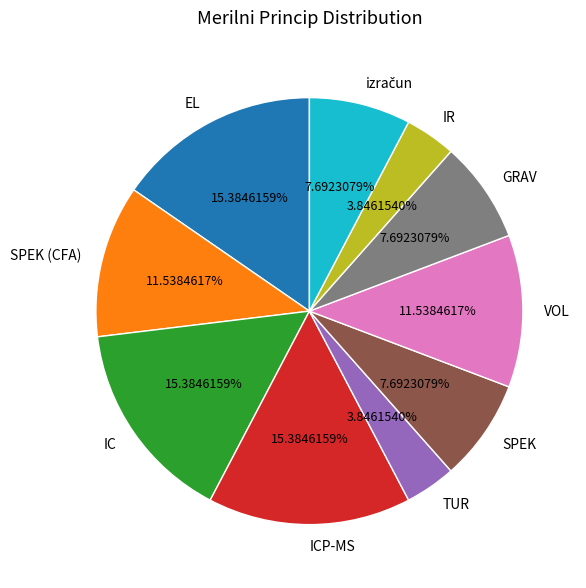

What is the ratio of the value at SPEK to the value at EL?

0.5